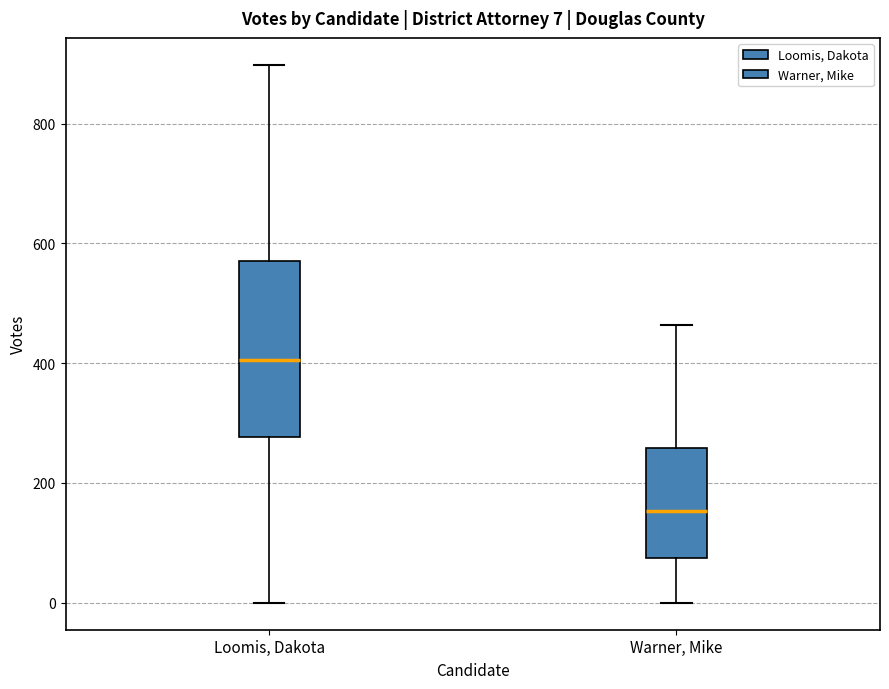

Which box has the lowest median line?

Warner, Mike